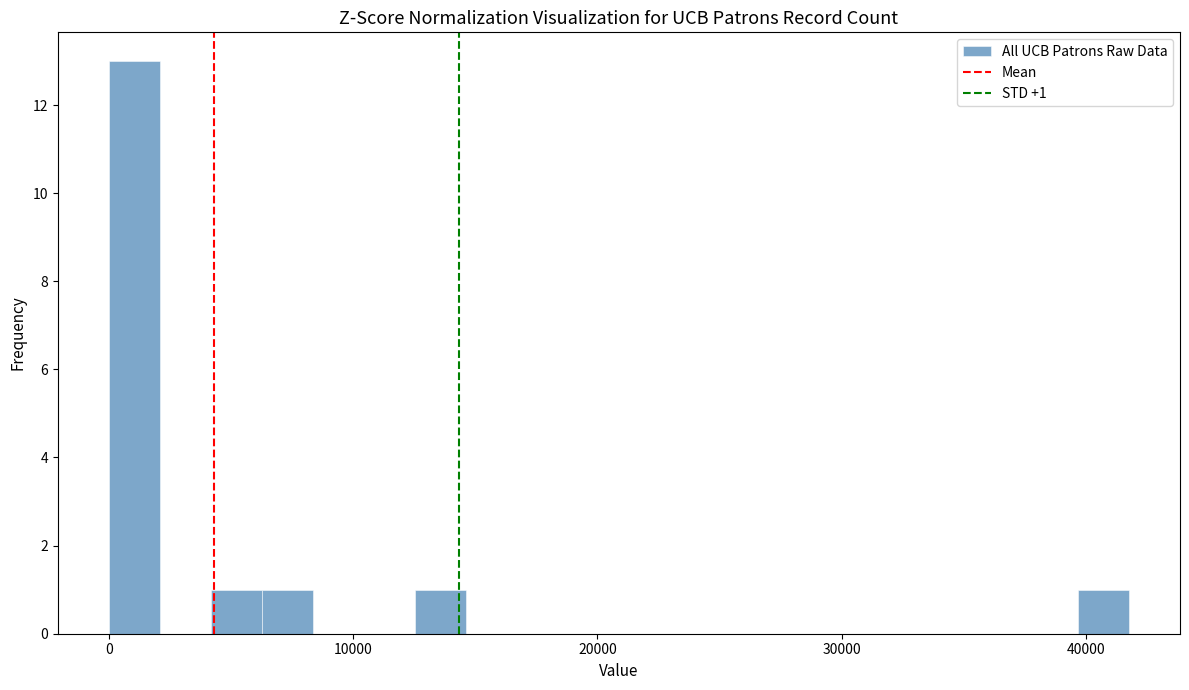

Read against the x-axis, roughly where is the centre of the tallest bar?

1000